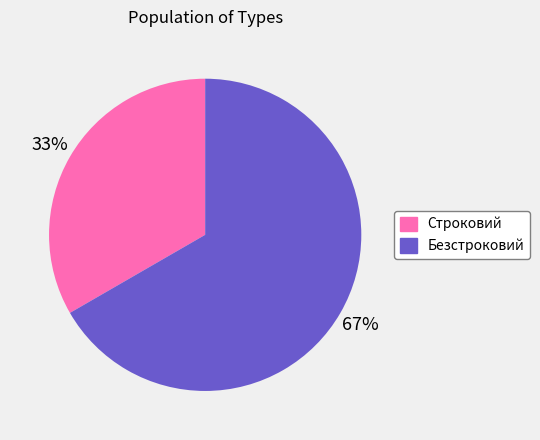

Which category has the smallest portion of the pie?

Строковий